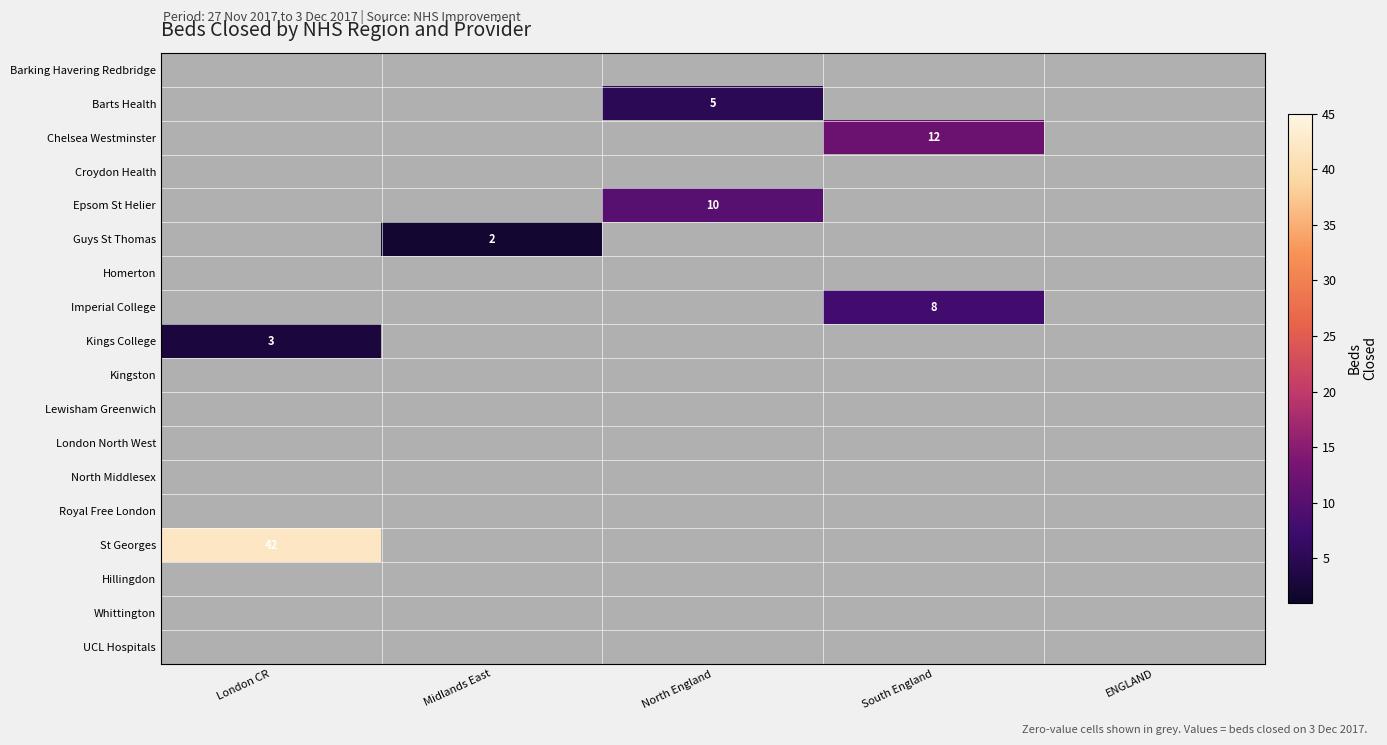

The value of Barts Health at North England is 8. True or false?

False